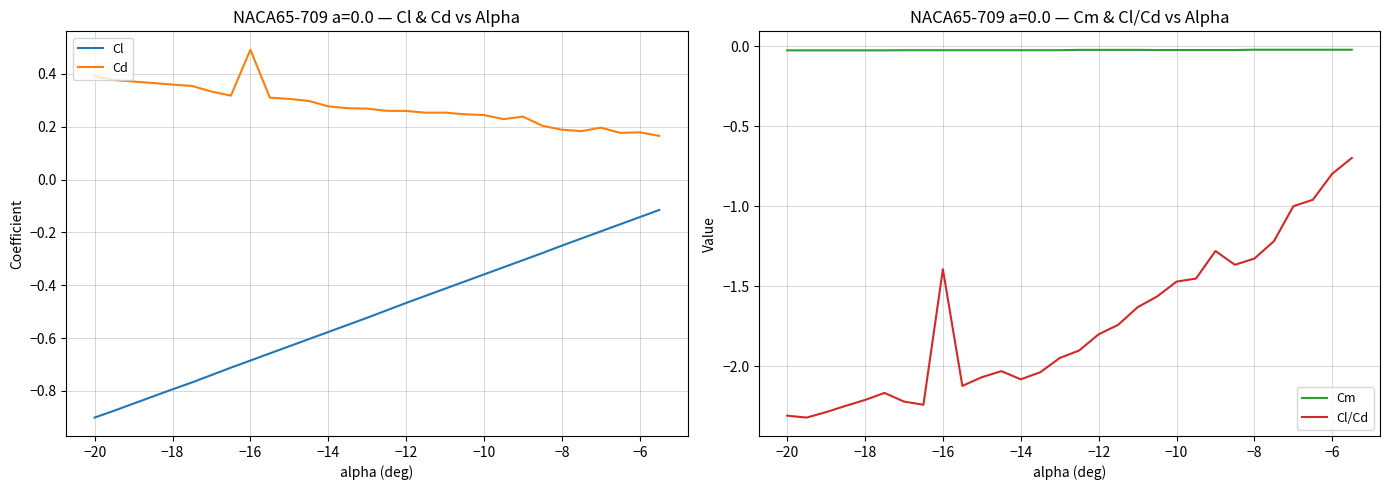

Which series has the largest range (max minus min)?

Cl/Cd